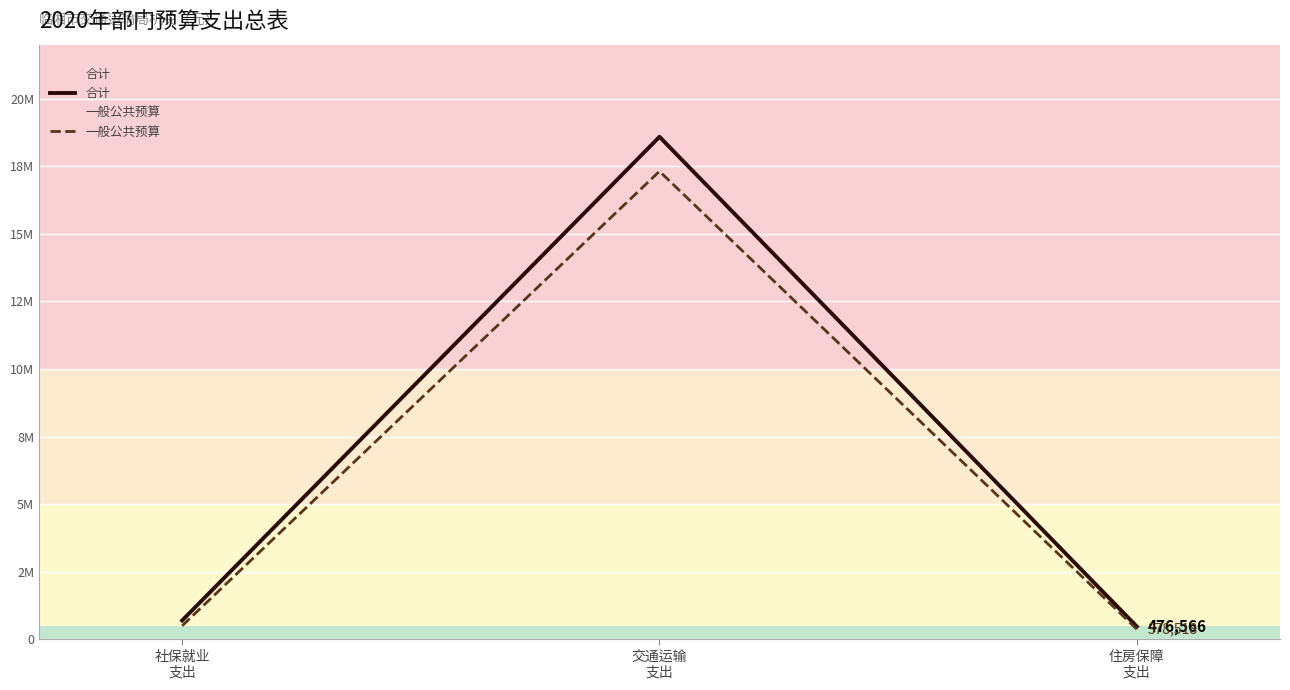

What is the spread (max minus min) of values at 住房保障
支出?

98048.2